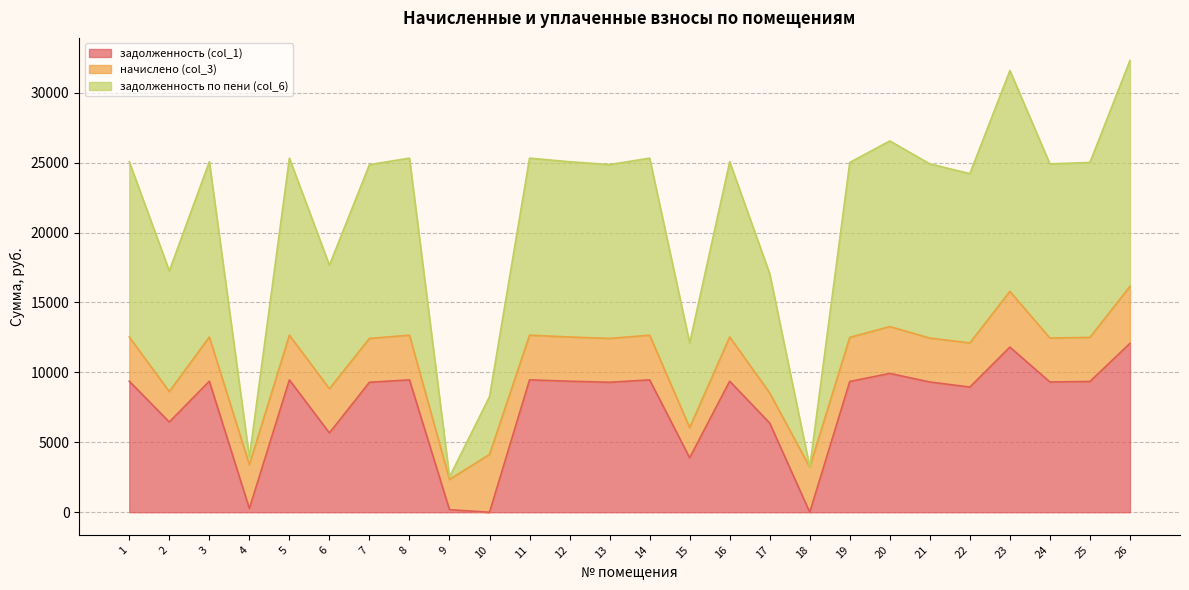

True or false: задолженность по пени (col_6) and задолженность (col_1) cross at least once.

False